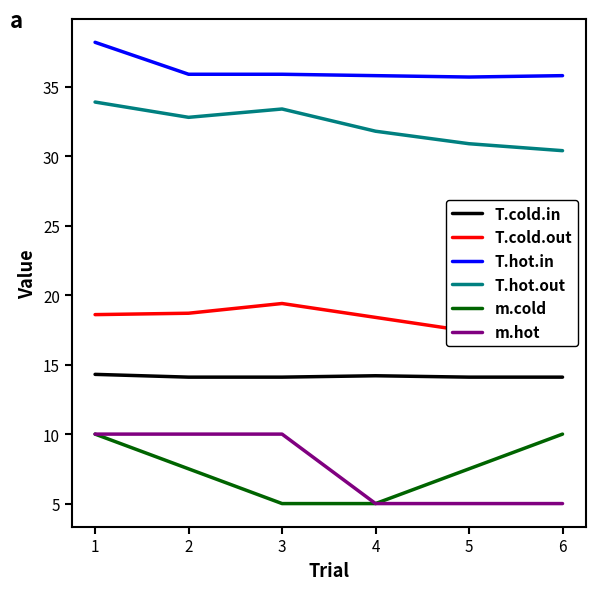

What is the highest value of the T.cold.in series?

14.3